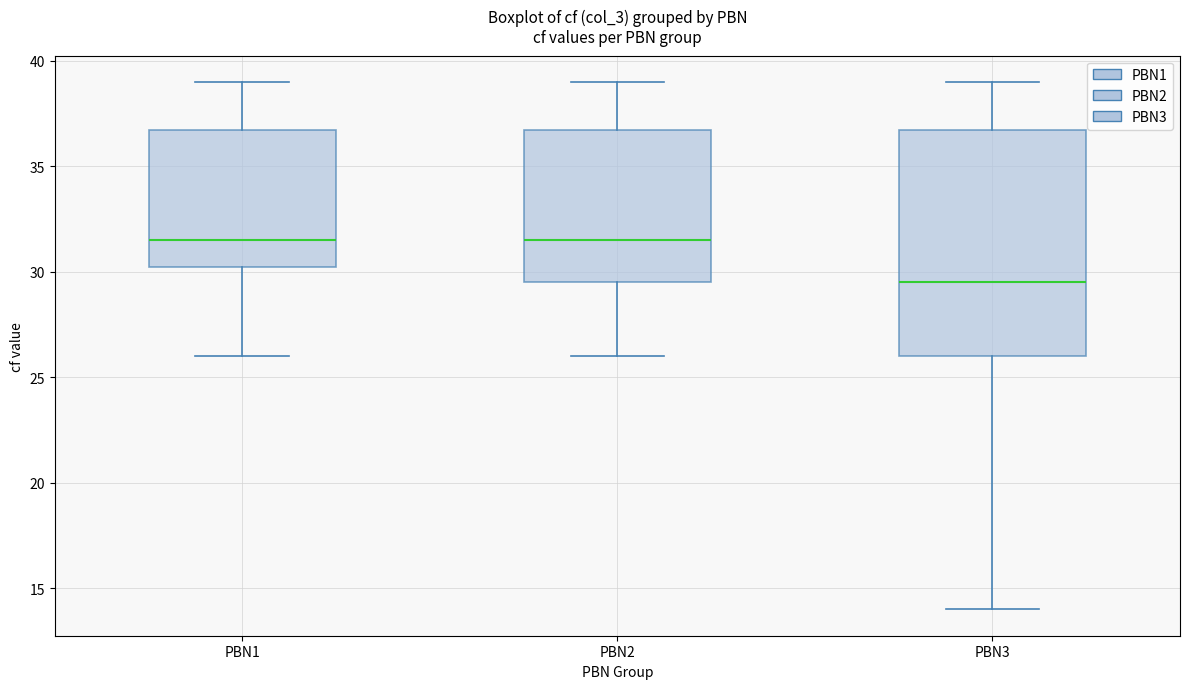

Which box has the lowest median line?

PBN3